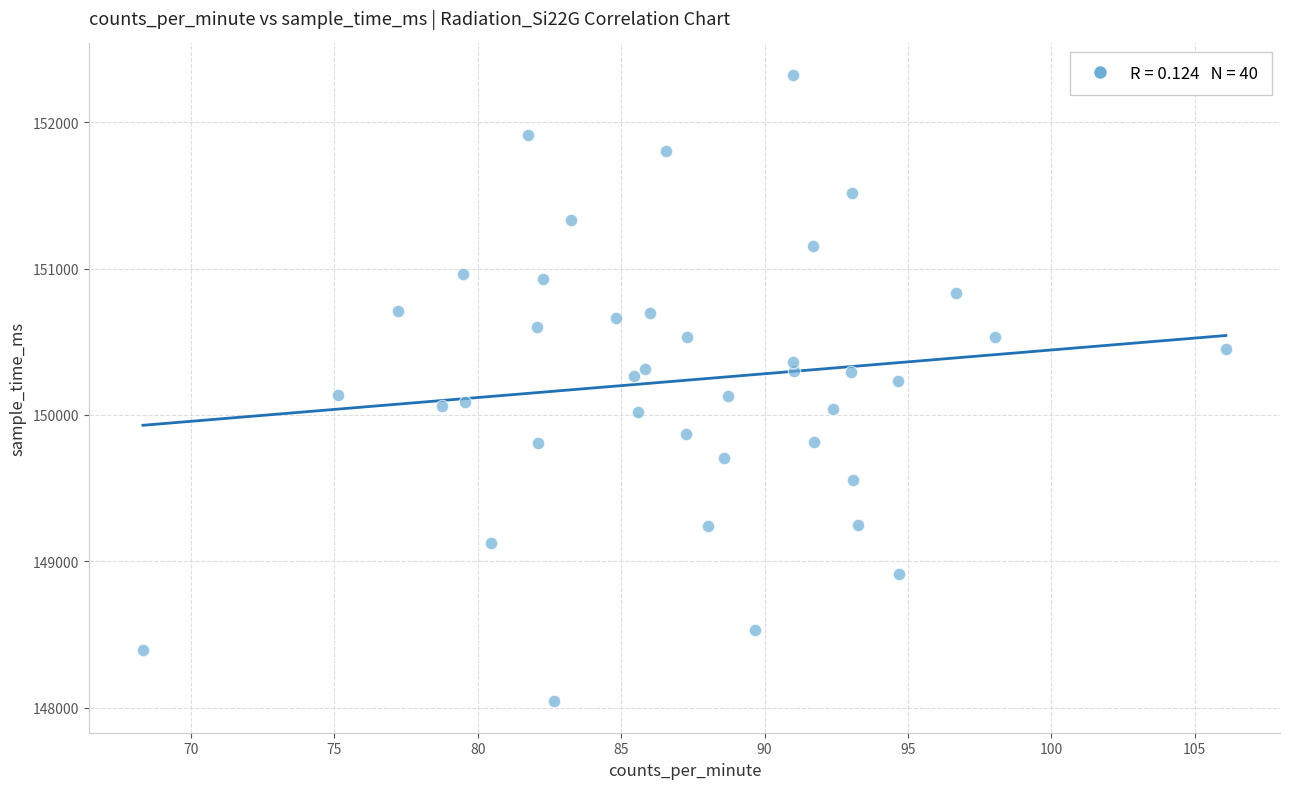

What is the range of Y values (max minus min)?

4279